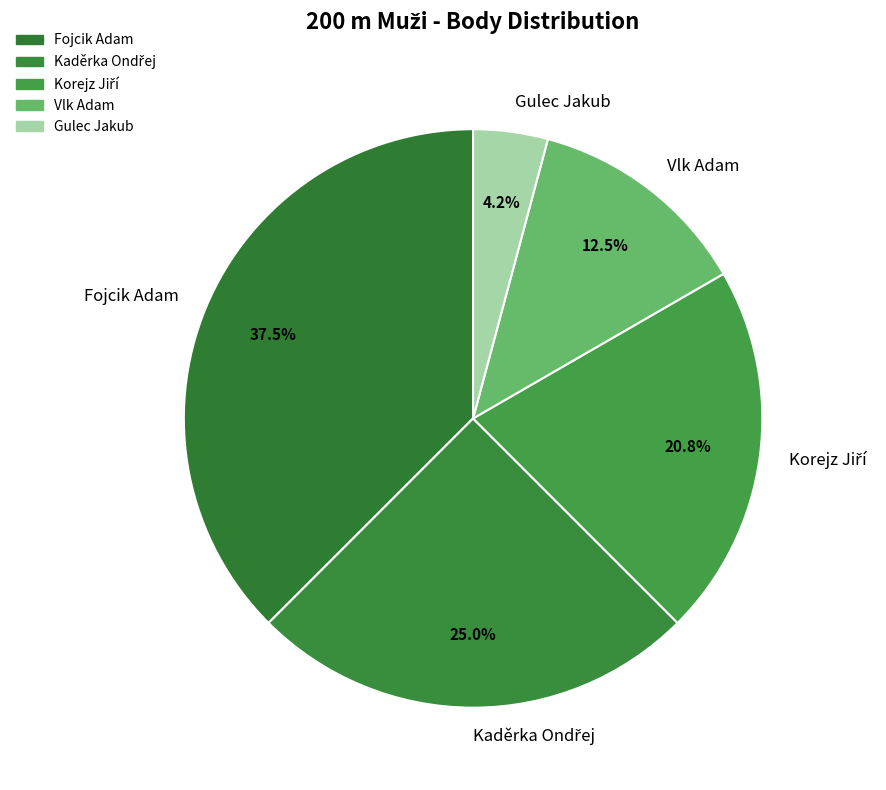

Is there any slice that represents more than half of the pie?

No